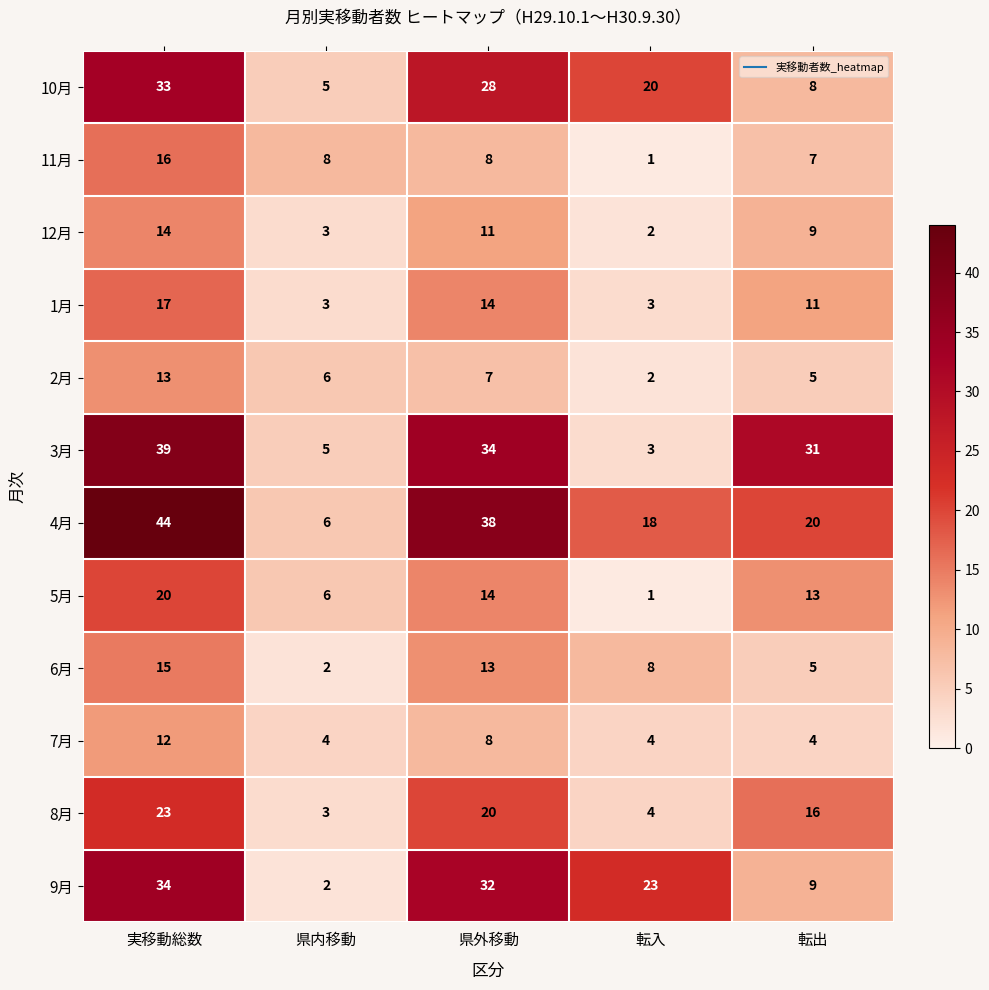

What is the average value of the 6月 series?

9